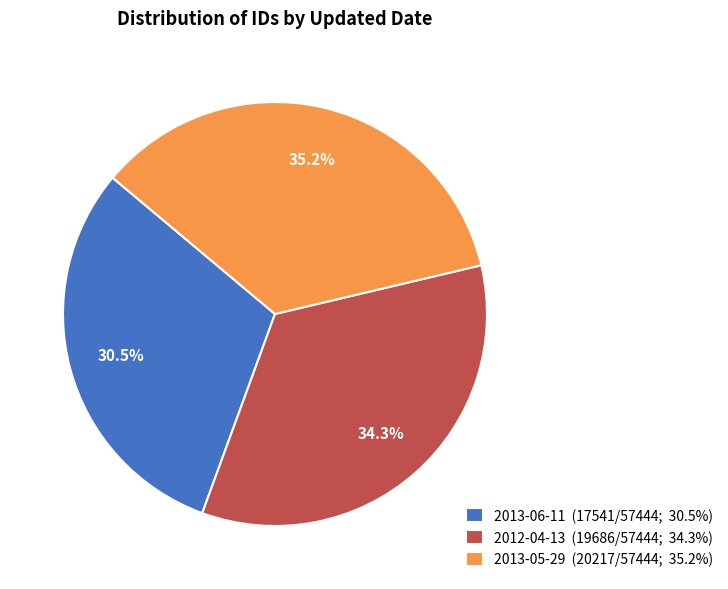

To the nearest percent, what percentage of the pie is 2012-04-13?

34%